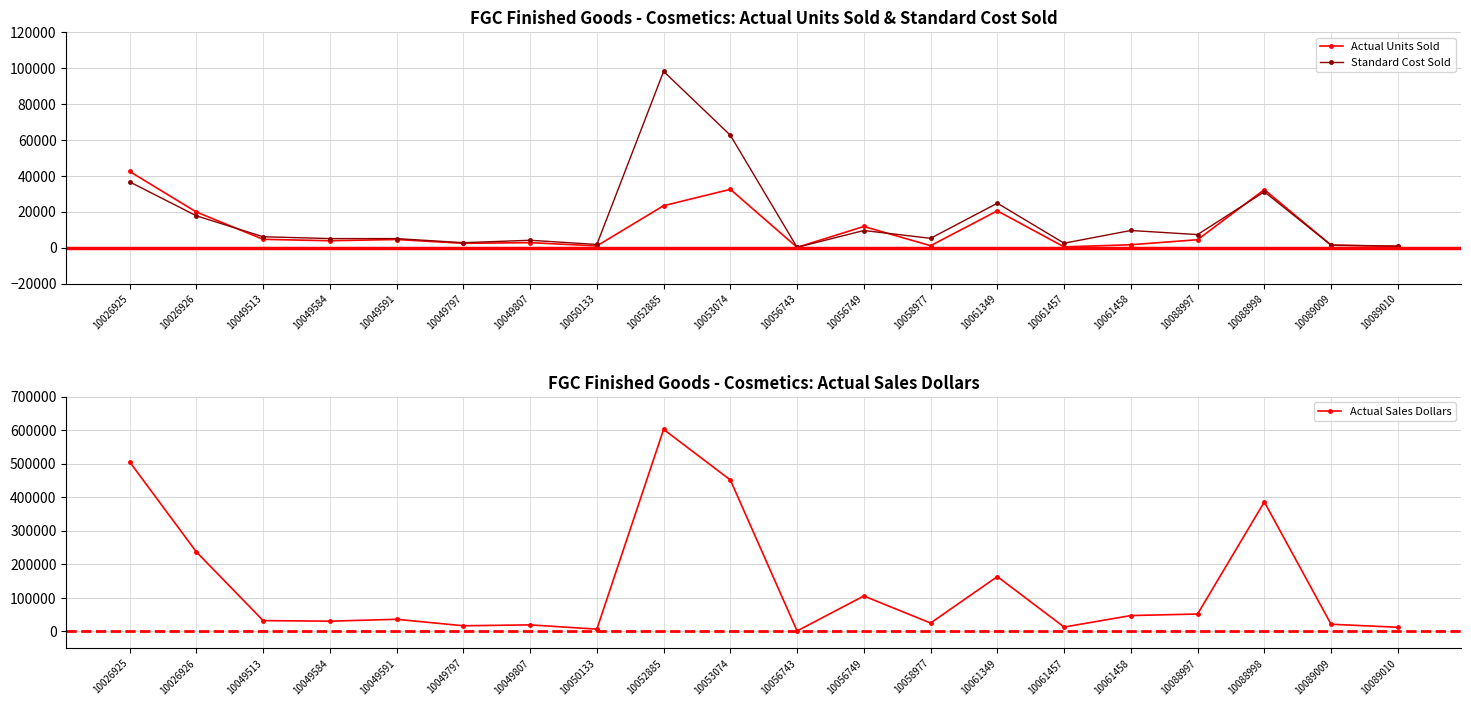

How many lines are shown in the chart?

3